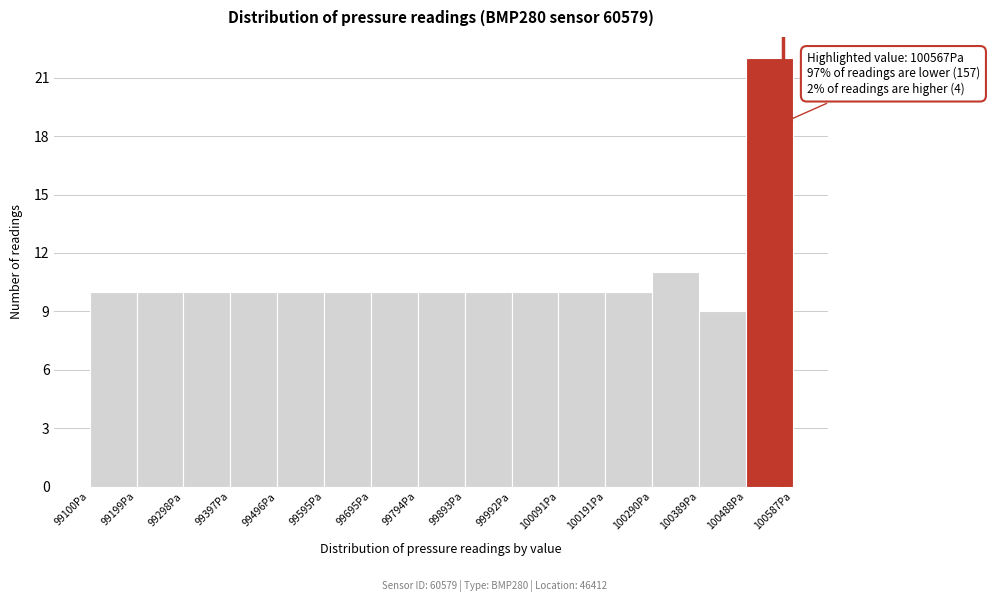

Which range on the x-axis has the tallest bar?

100490 to 100590